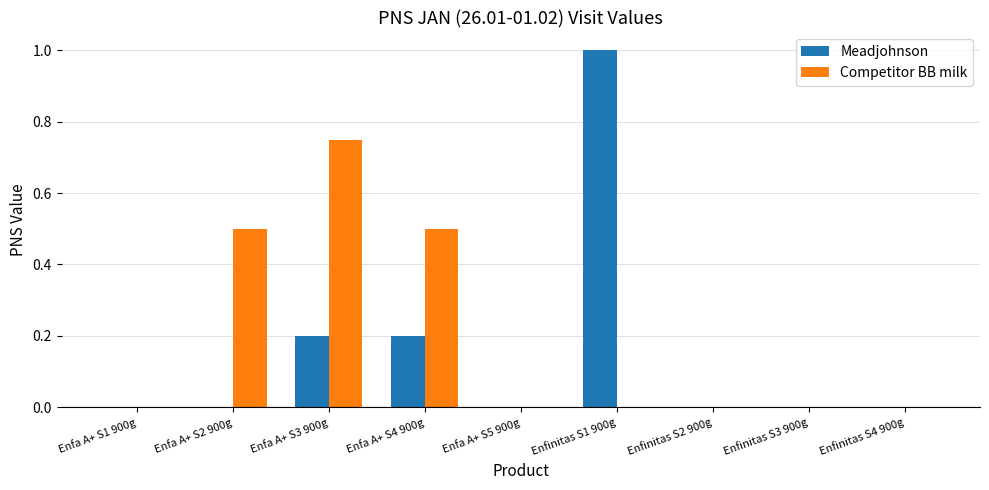

The Meadjohnson series shows 0.0 at Enfa A+ S2 900g. True or false?

True